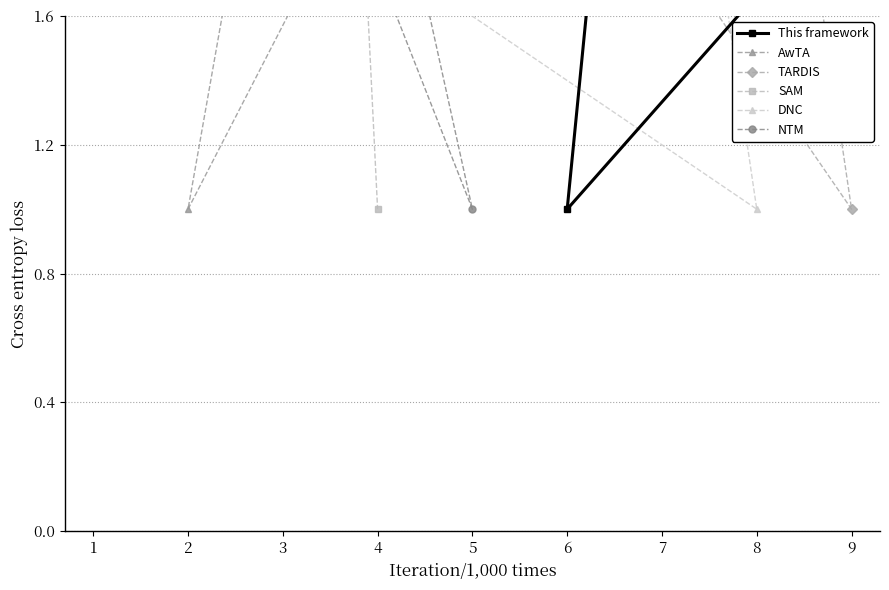

The SAM series shows 3 at 5. True or false?

True